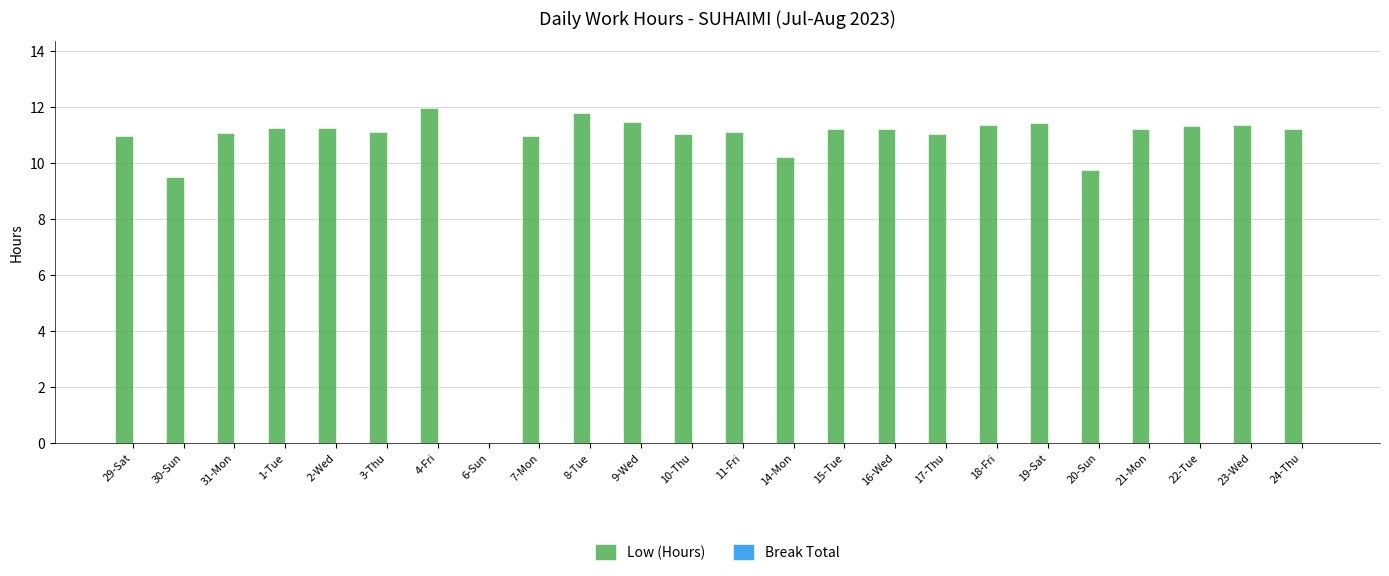

What is the greatest value displayed?

12.0